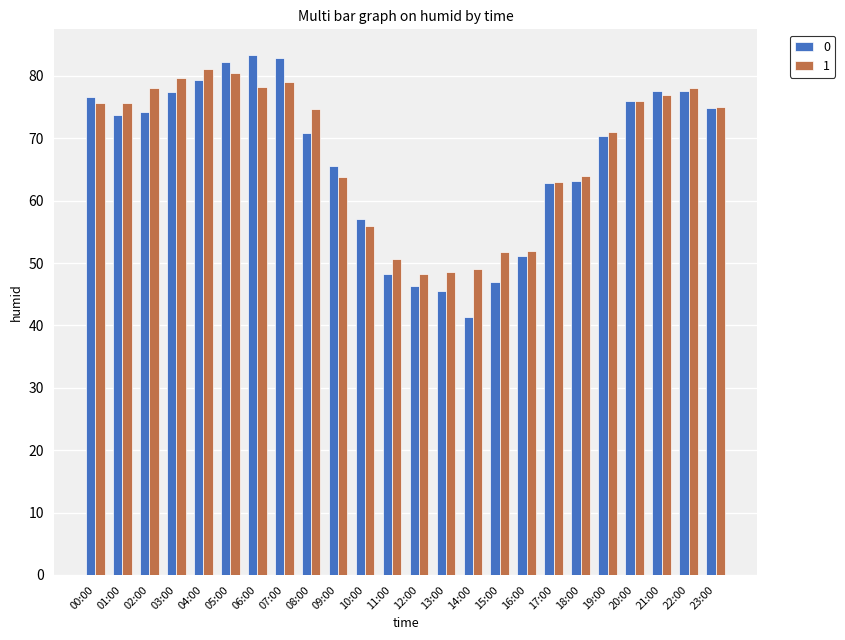

Read the 0 value at 16:00.

51.2